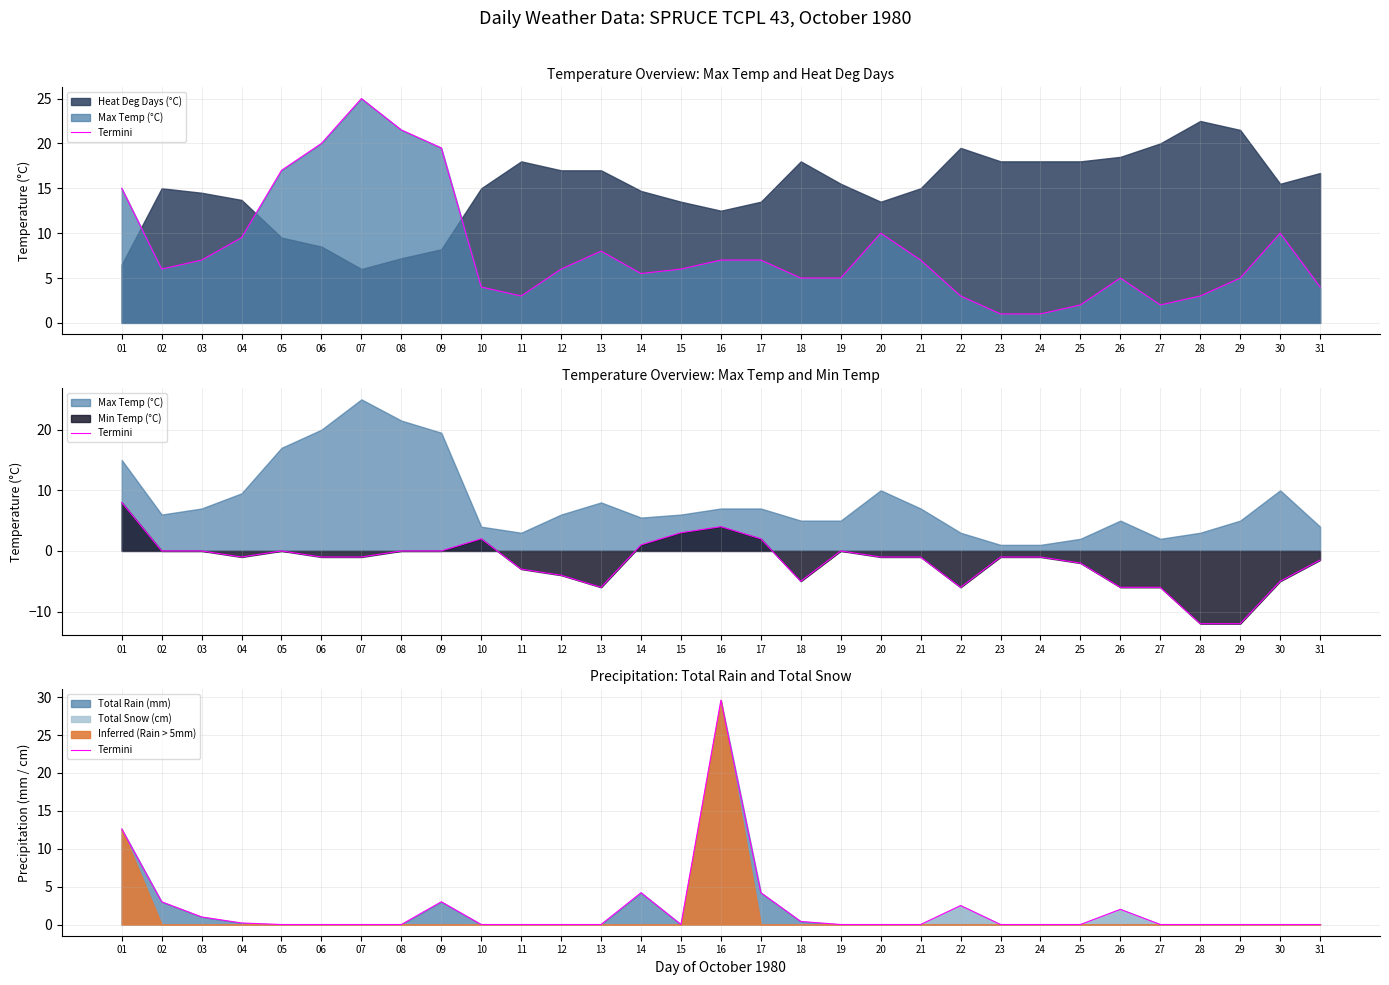

Reading right to left, what are all the values shown in this chart?

0.0	0.0	0.0	0.0	0.0	2.0	0.0	0.0	0.0	2.5	0.0	0.0	0.0	0.4	4.2	29.6	0.0	4.2	0.0	0.0	0.0	0.0	3.0	0.0	0.0	0.0	0.0	0.2	1.0	3.0	12.6